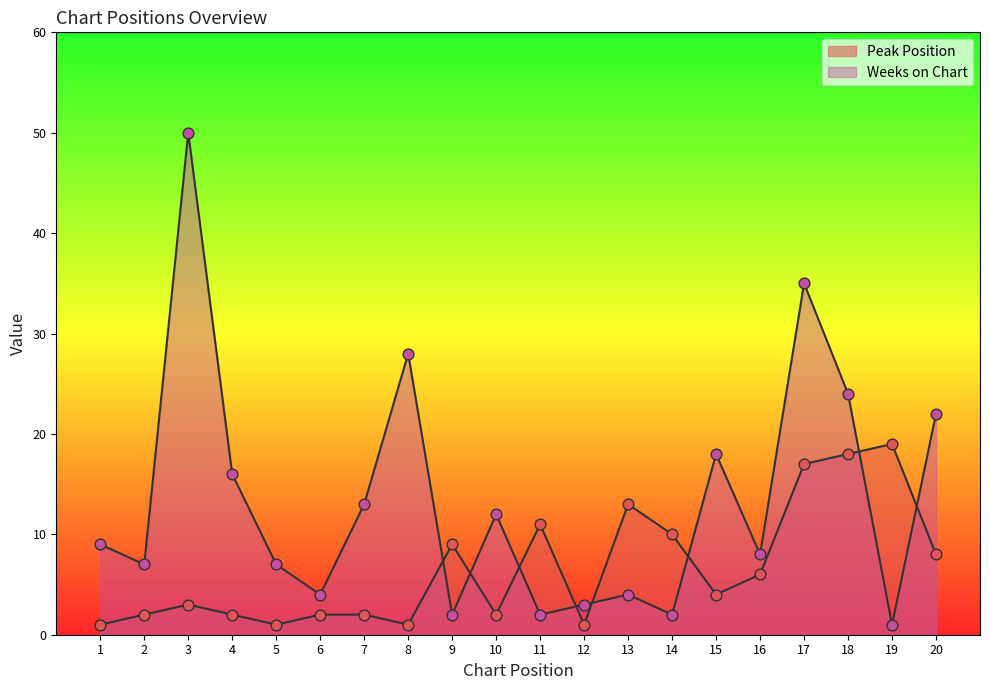

Is the value of Weeks on Chart at 3 greater than the value of Peak Position at 5?

Yes